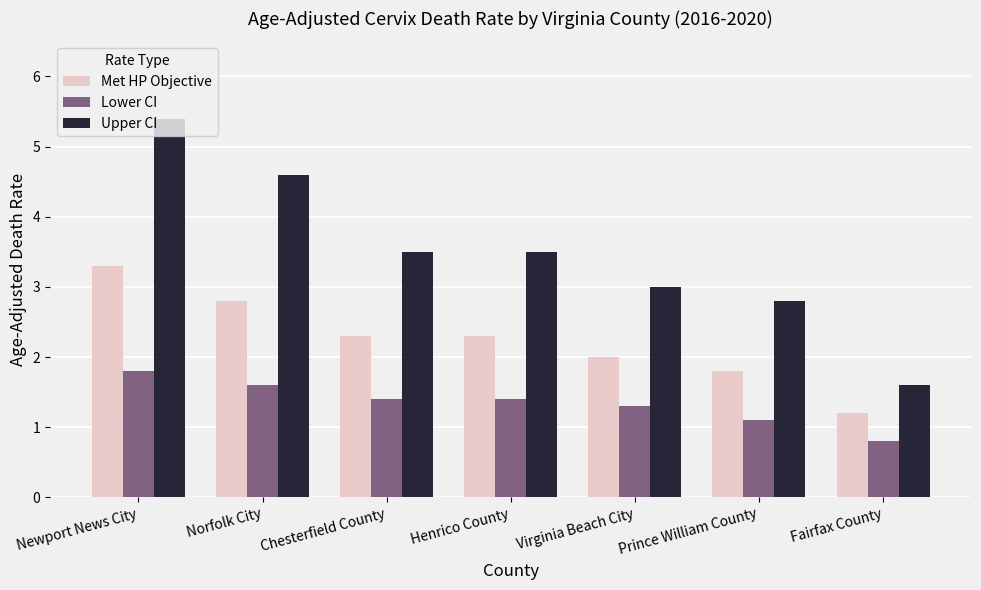

What is the value of the Lower CI bar at the 6th from the left?

1.1